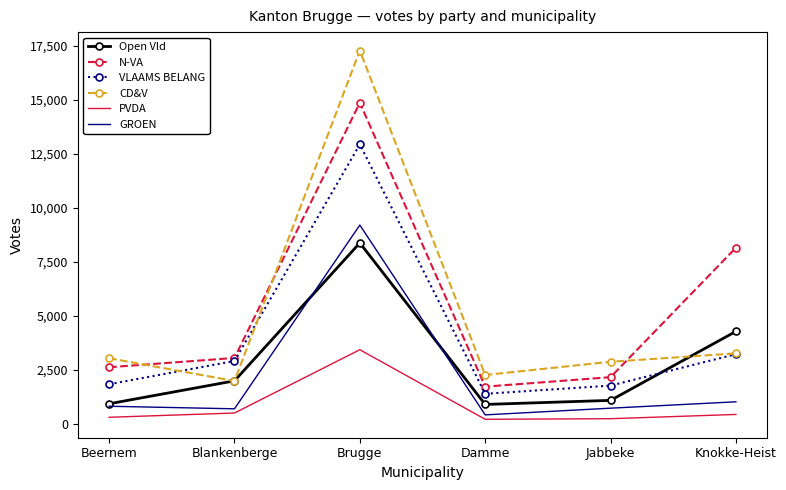

Which series has the largest total across all categories?

N-VA